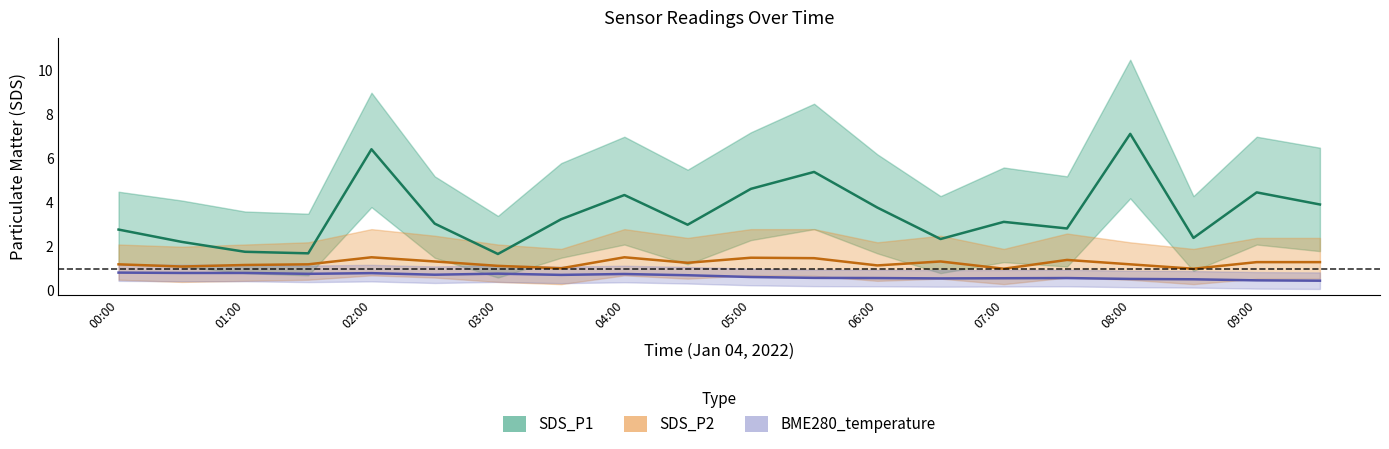

How many values in the SDS_P1 series exceed 3?

11